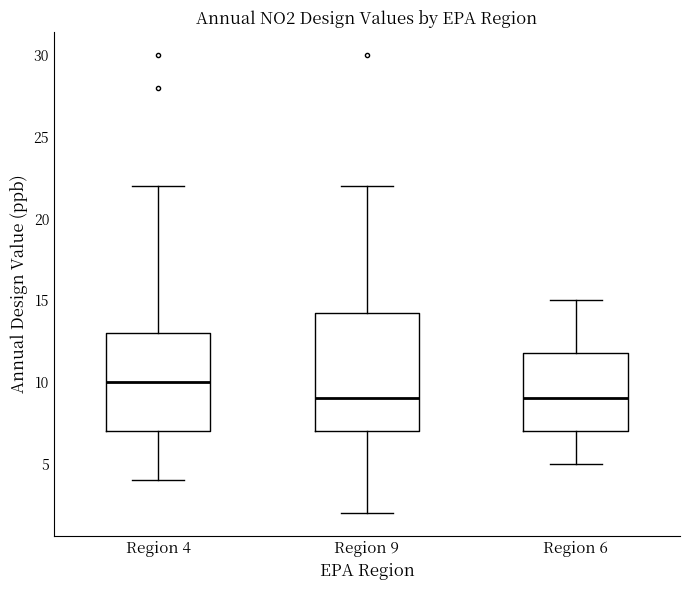

Which box's median line is the highest?

Region 4